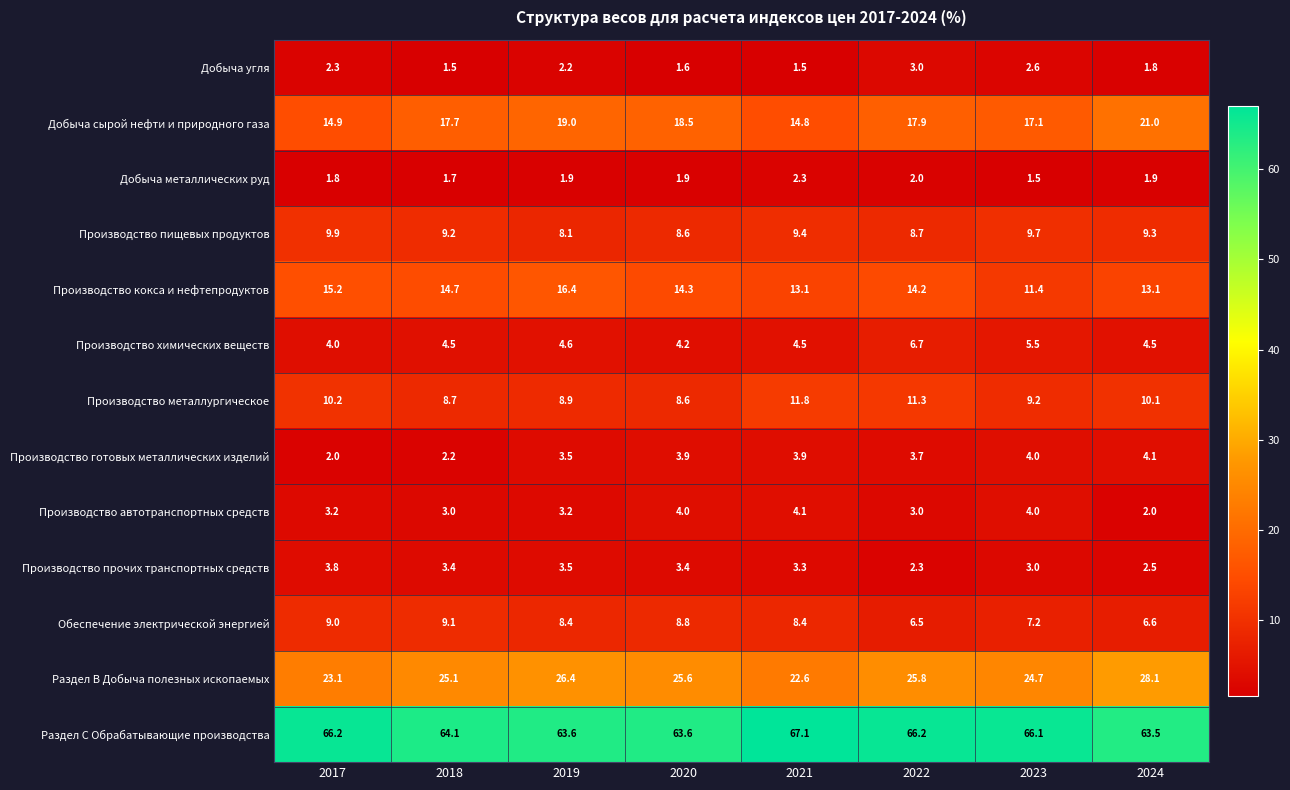

What is the approximate value of Производство химических веществ at 2018?

4.5